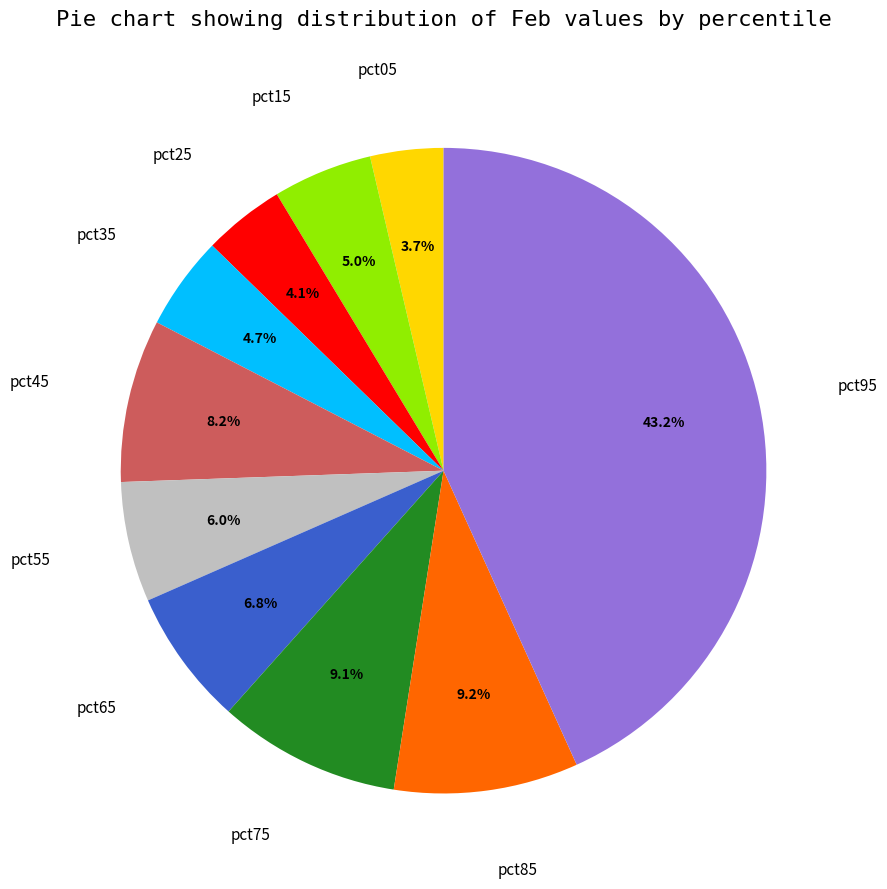

How many segments does this pie chart have?

10